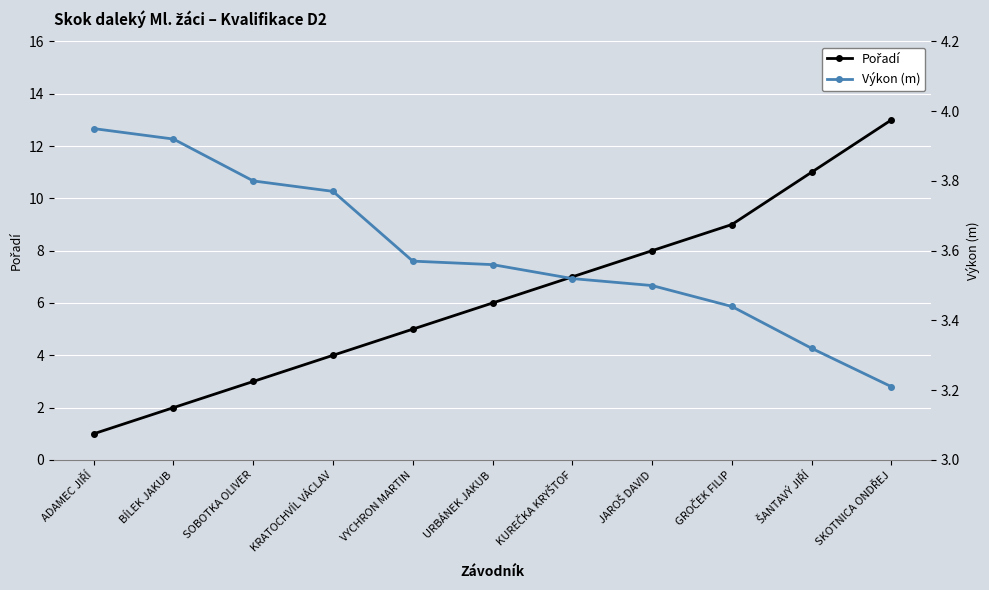

Rank the series by their maximum value, from highest to lowest.

Pořadí, Výkon (m)